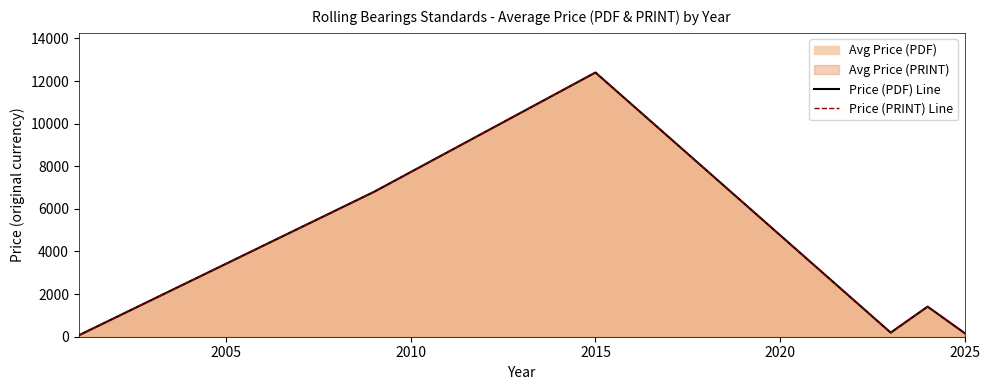

What is the difference between the maximum and minimum values in the Price (PRINT) Line series?

12335.0